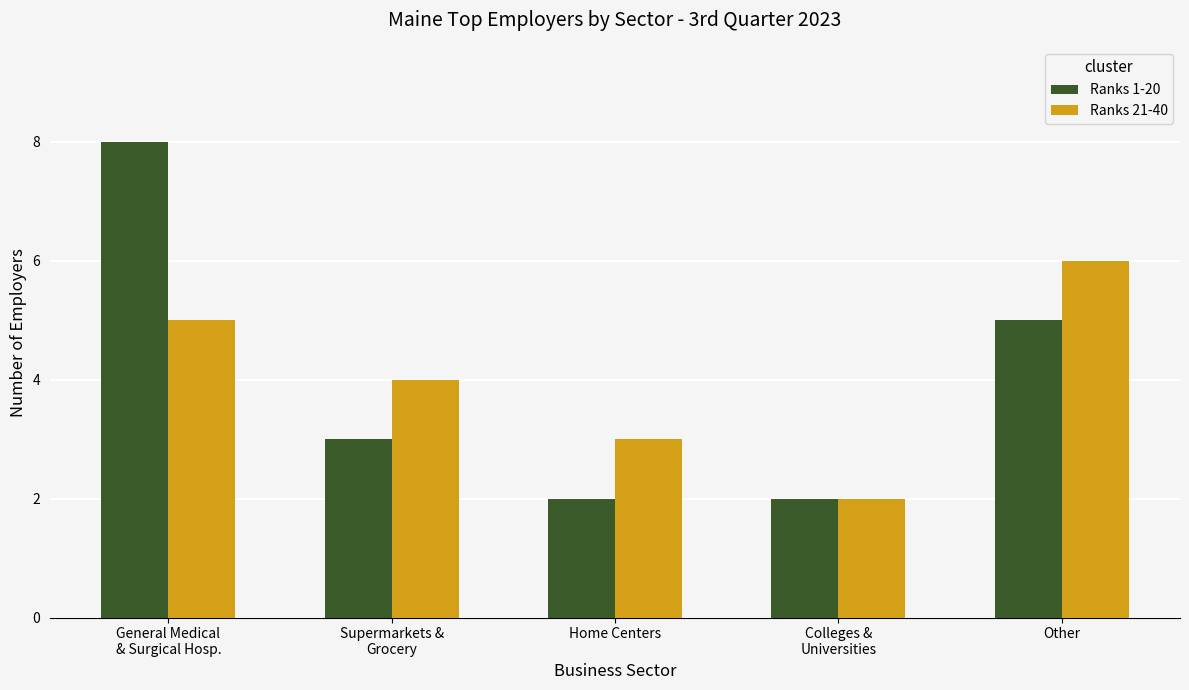

How many bars are there in each group?

2